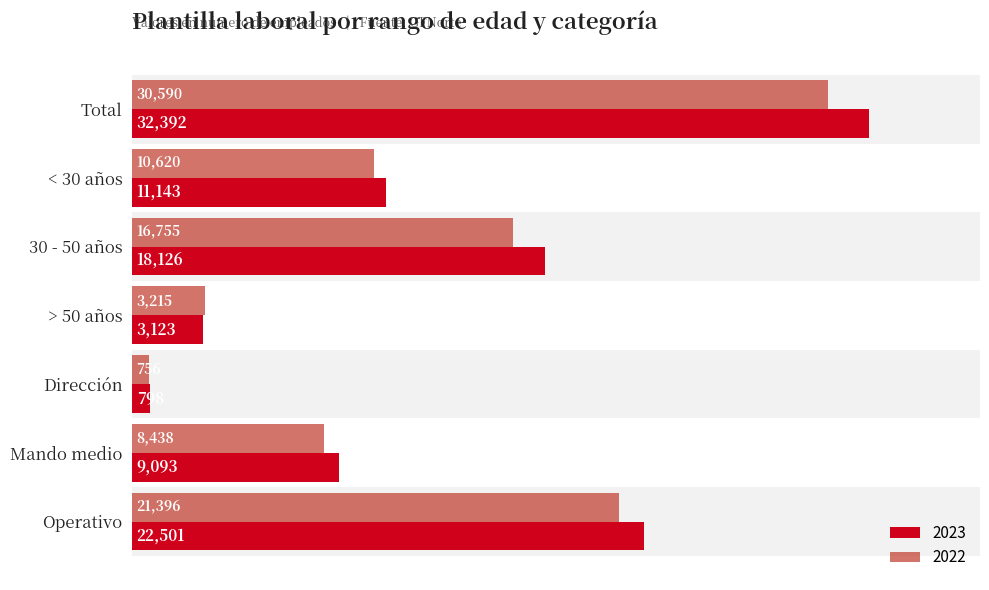

What is the difference between the second highest and second lowest values in the 2022 series?

18181